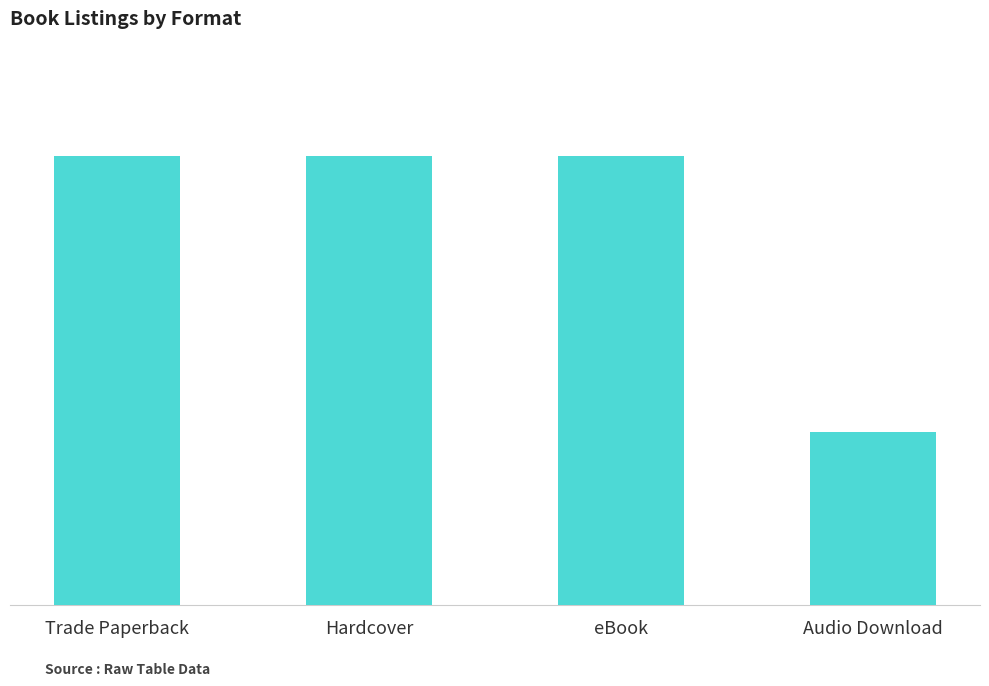

Read the value at eBook.

13